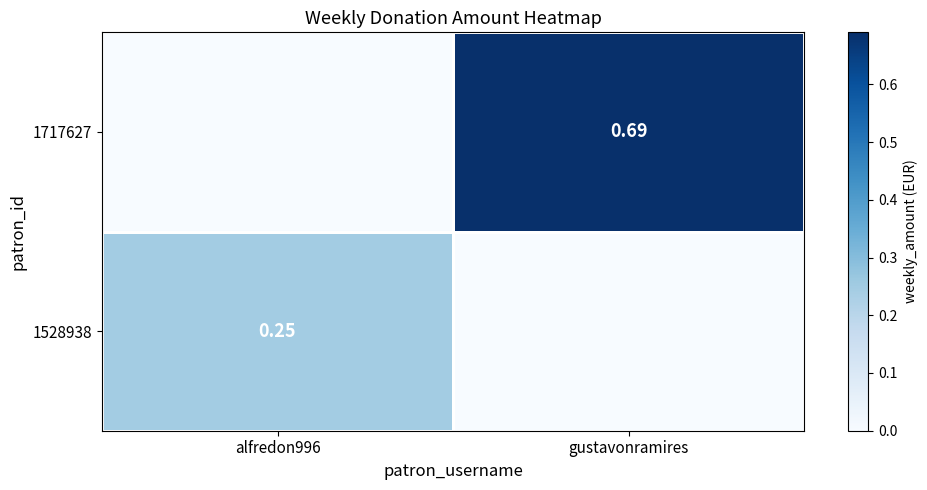

Is the value of 1528938 at alfredon996 greater than the value of 1717627 at gustavonramires?

No